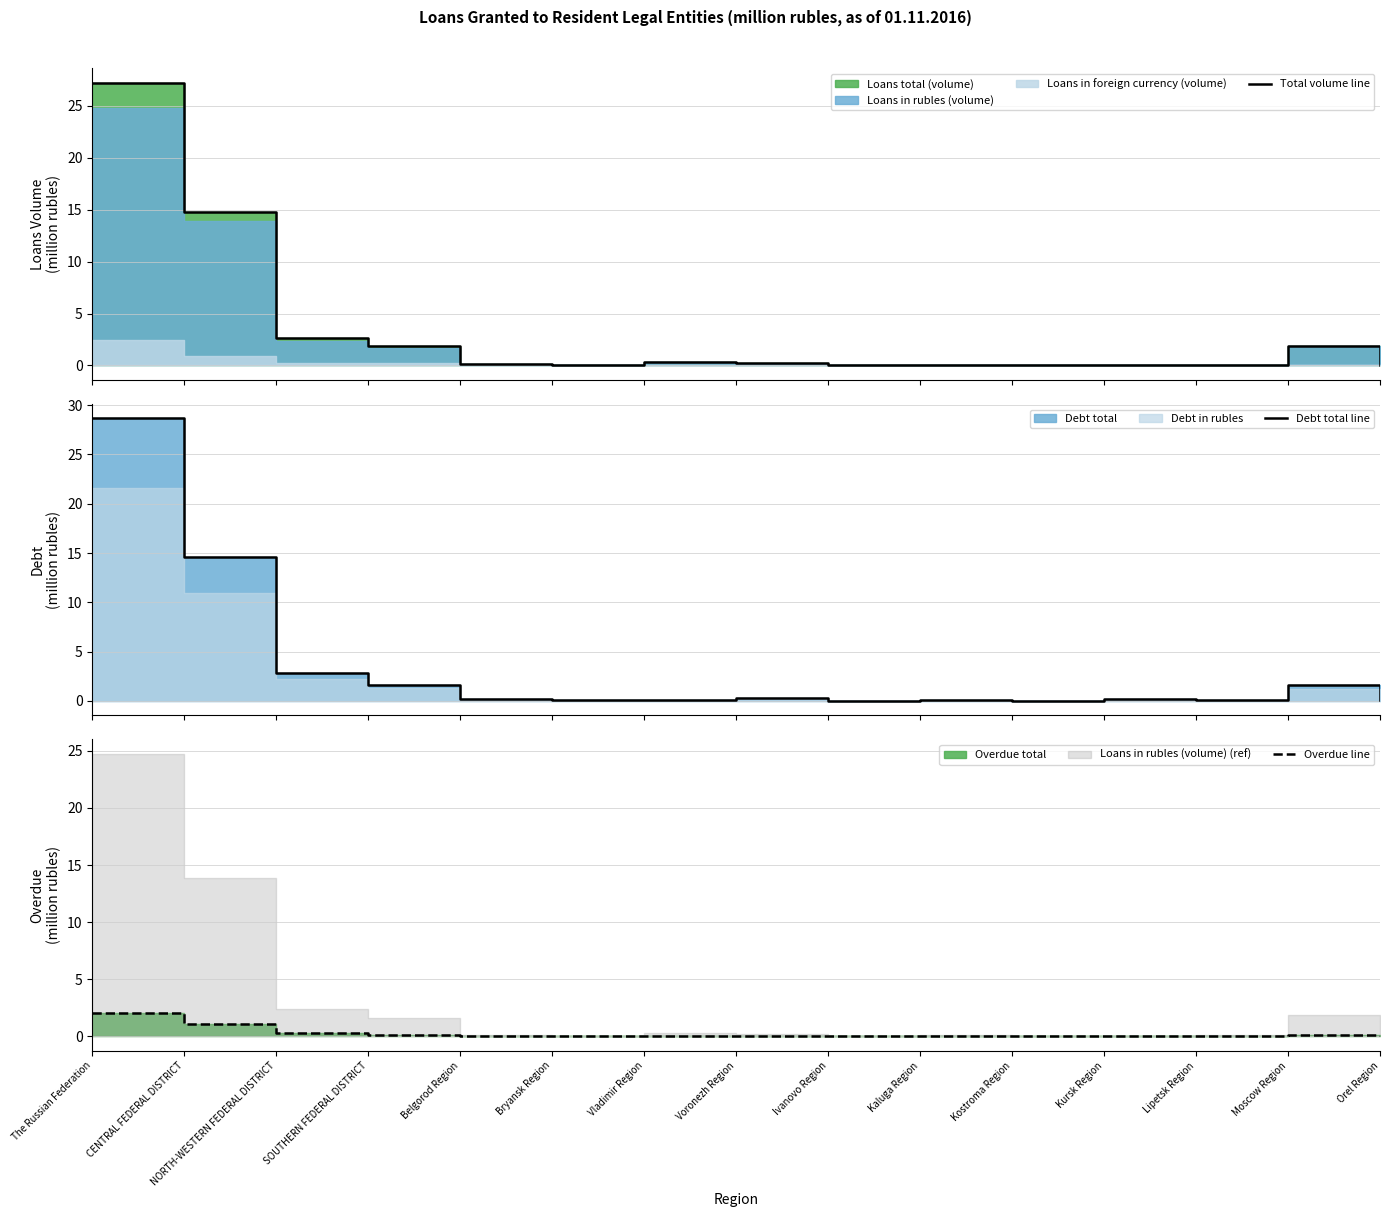

At how many categories does at least one series exceed 9?

2